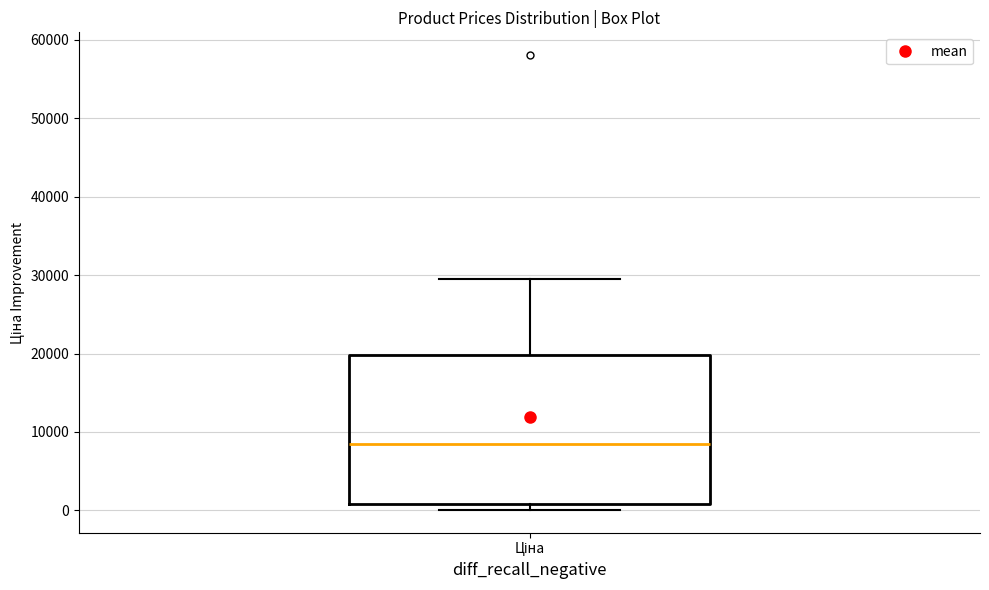

Where is the lower edge of the box for Ціна on the y-axis? The values are not printed on the chart, so give them approximately, as read against the axis.

1000